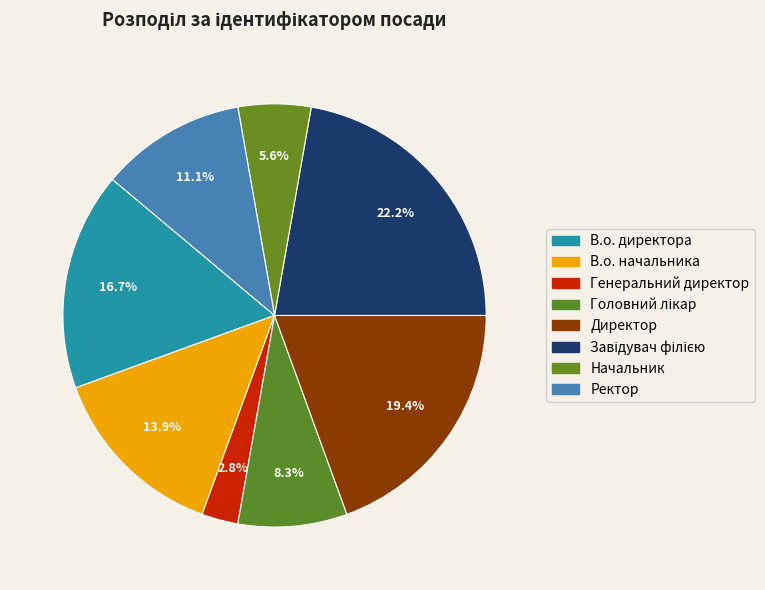

Does В.о. директора represent more than half of the total?

No